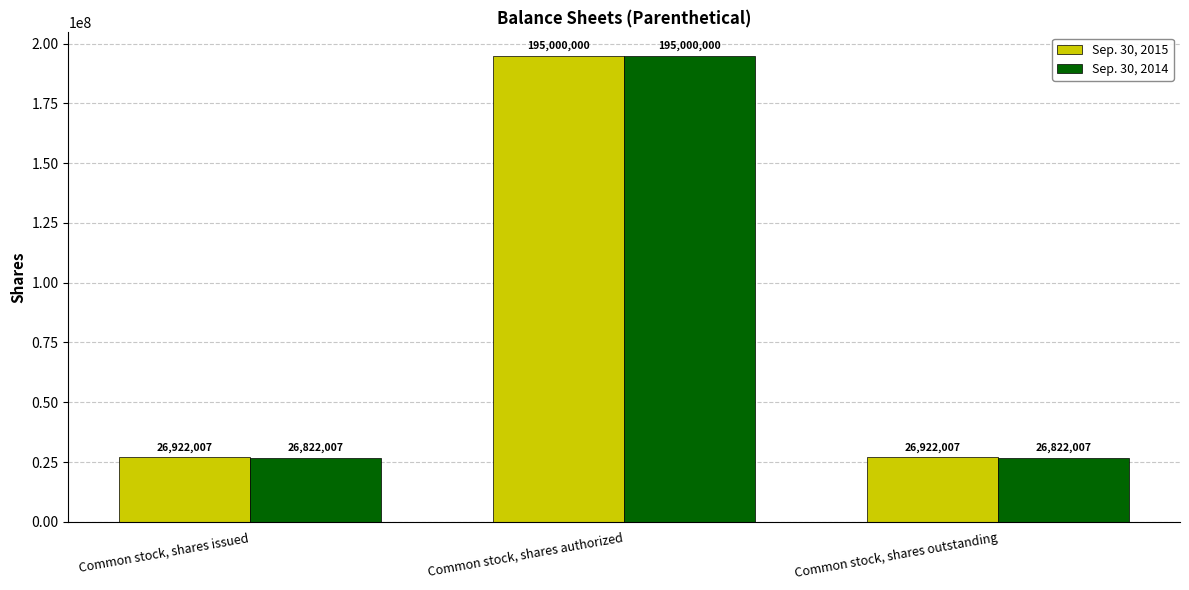

What are all the series names shown in the legend?

Sep. 30, 2015, Sep. 30, 2014